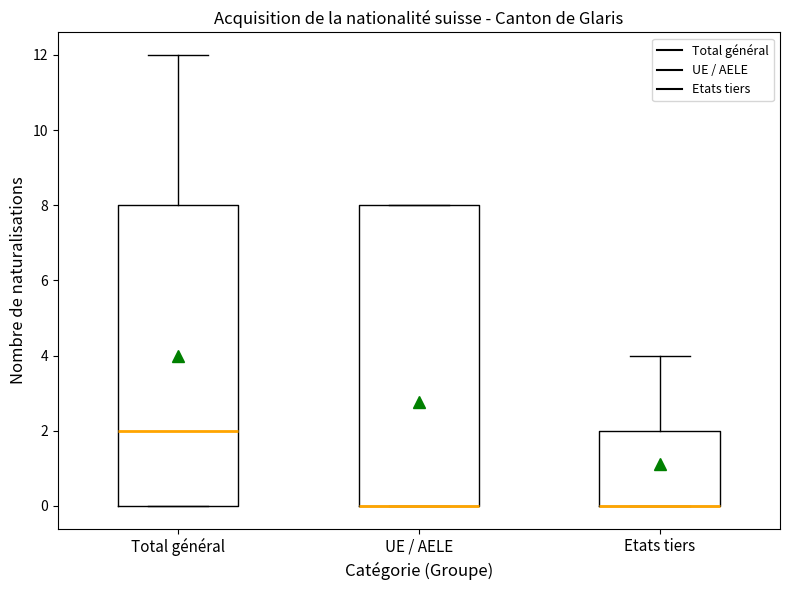

Reading left to right, transcribe this box plot: for each box, give where its median line is, the range the box spans, and where its two whiskers end, as read against the y-axis. The values are not printed on the chart, so give them approximately, as read against the axis.

Total général: median 2, box 0 to 8, whiskers 0 to 12
UE / AELE: median 0 (drawn on the box's lower edge), box 0 to 8, whiskers 0 to 8
Etats tiers: median 0 (drawn on the box's lower edge), box 0 to 2, whiskers 0 to 4